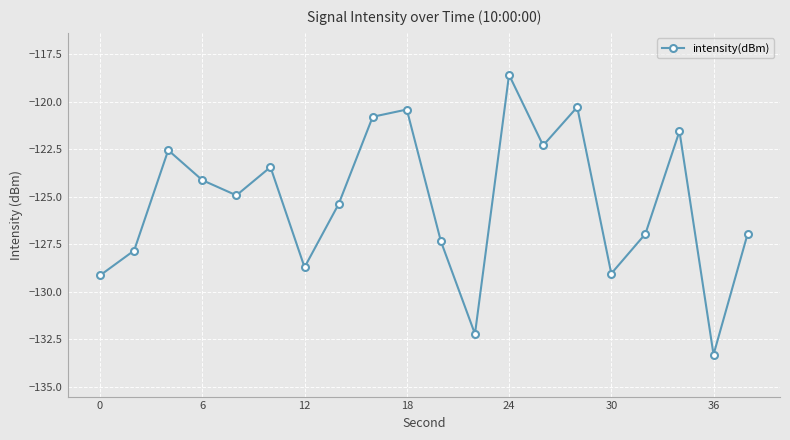

Reading left to right, transcribe all the data shown in this chart.

-129.1	-127.8	-122.5	-124.1	-124.9	-123.4	-128.7	-125.4	-120.8	-120.4	-127.3	-132.2	-118.6	-122.3	-120.3	-129.0	-127.0	-121.5	-133.3	-127.0